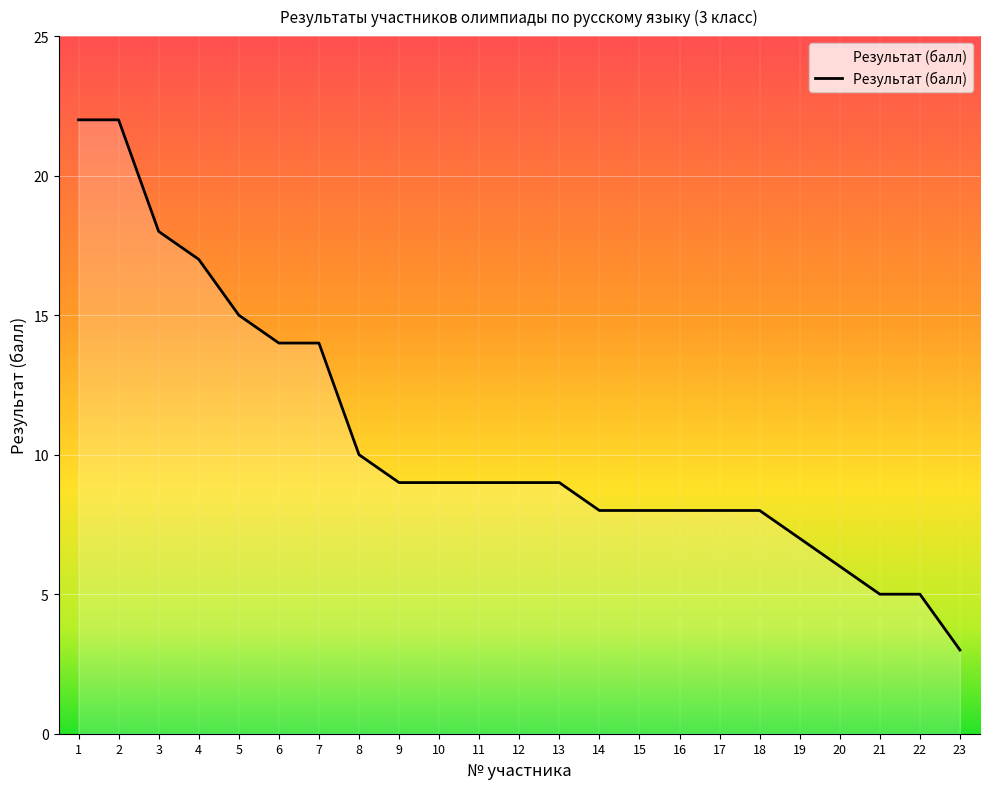

Reading left to right, list all the values displayed in this chart.

22	22	18	17	15	14	14	10	9	9	9	9	9	8	8	8	8	8	7	6	5	5	3